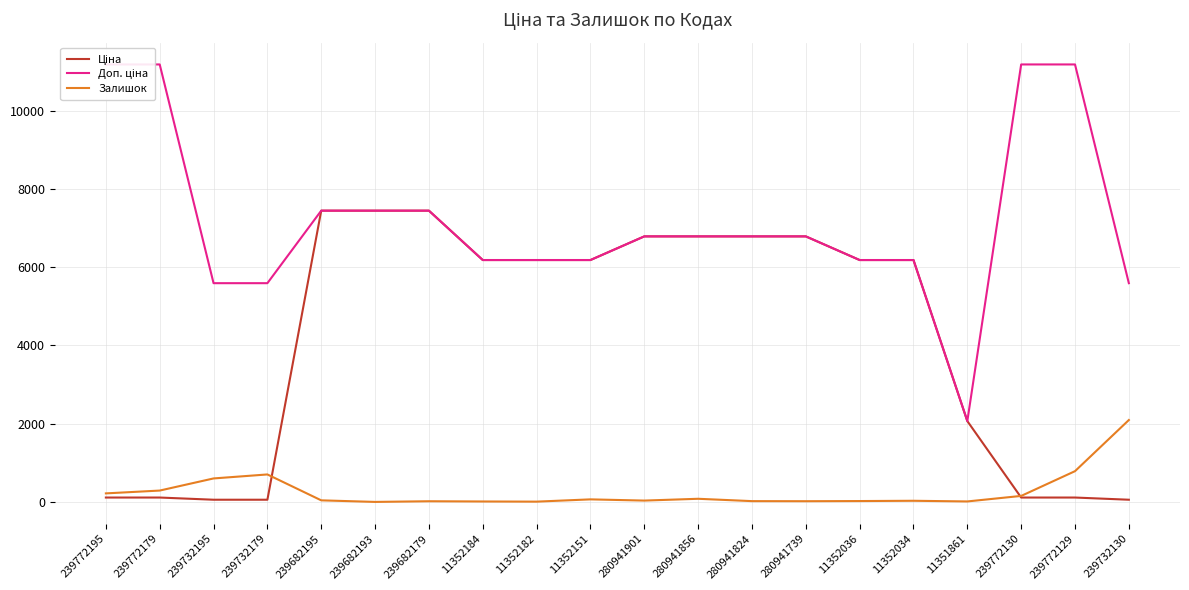

What is the value of the Ціна point at the 3rd from the left?

55.9